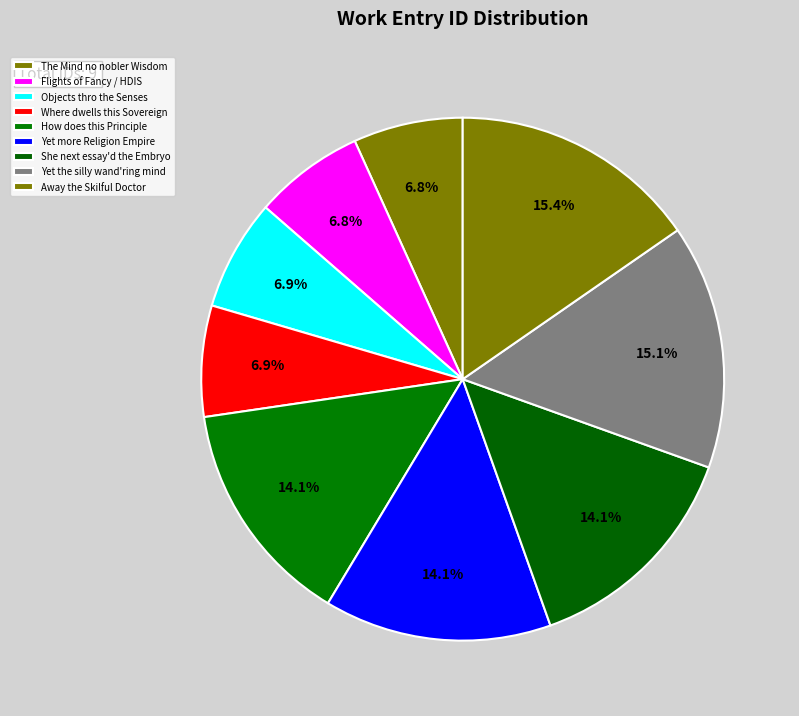

Which category has the smallest portion of the pie?

The Mind no nobler Wisdom